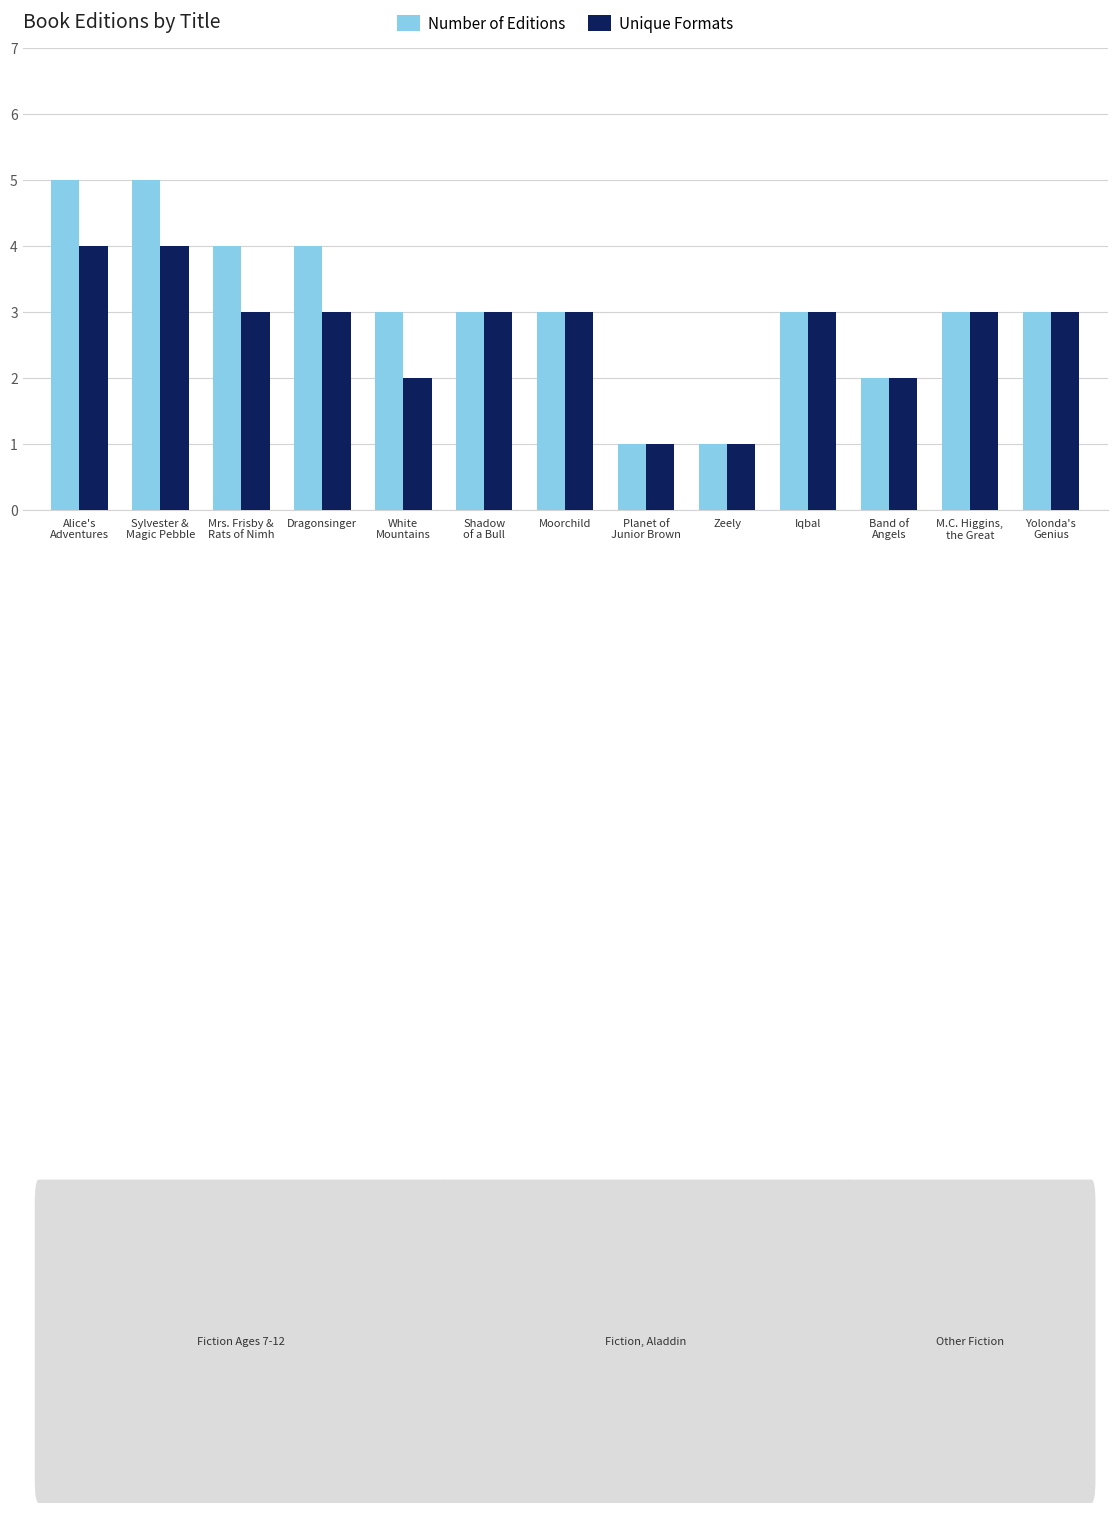

The value of Number of Editions at Alice's
Adventures is 2. True or false?

False